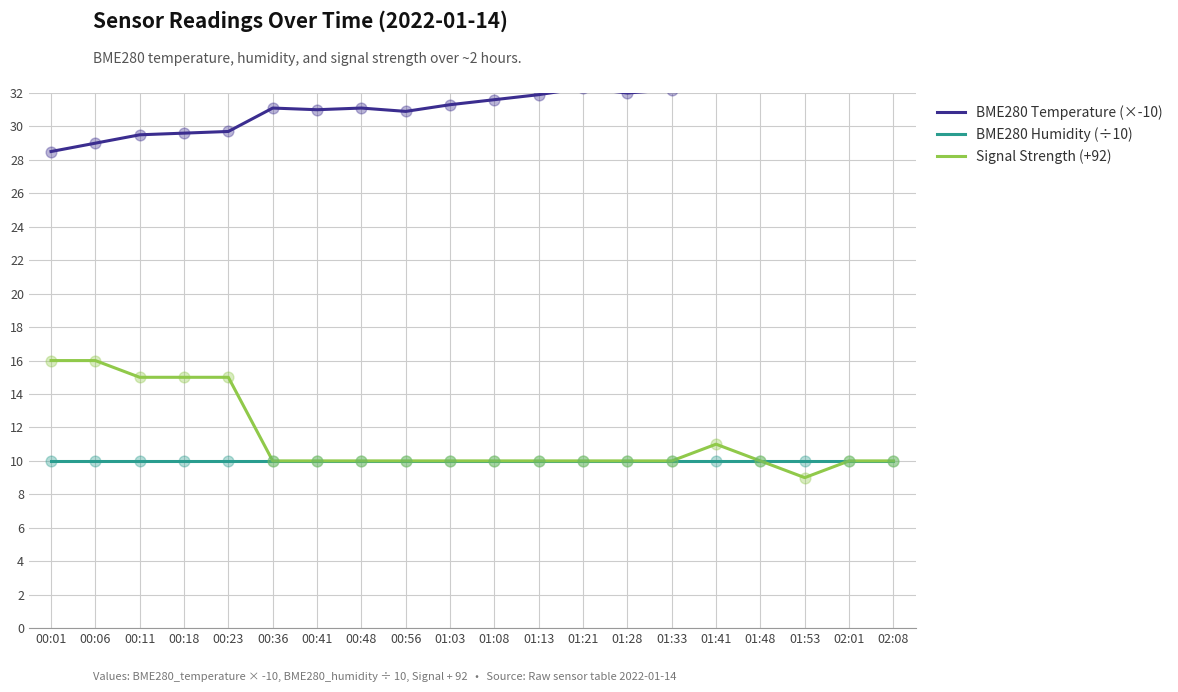

Which series contains the highest Y value?

BME280 Temperature (×-10)